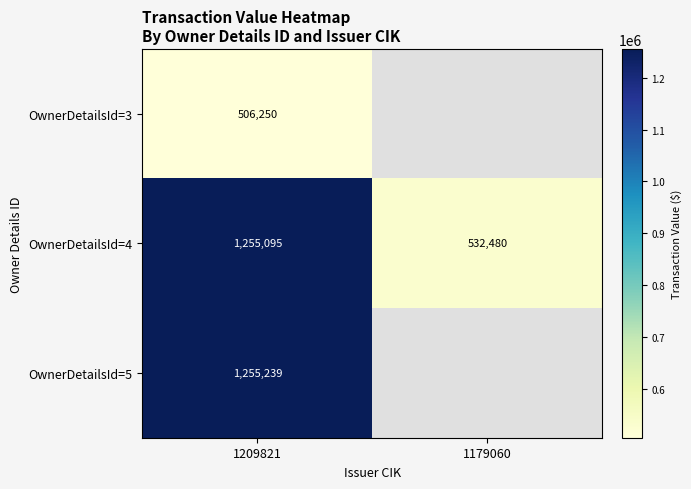

Count the OwnerDetailsId=4 values in the range 532480 to 1255095.

2